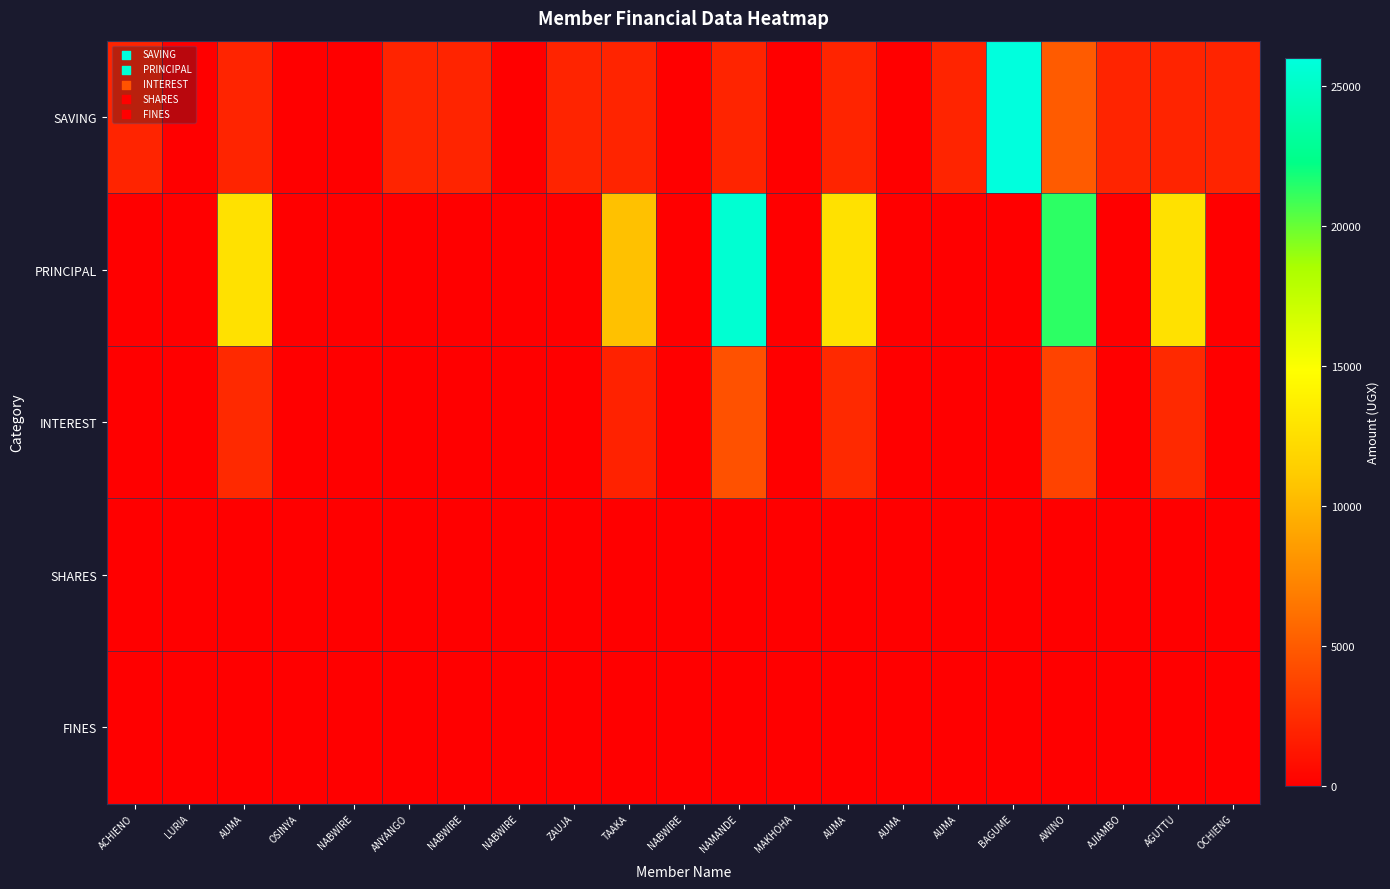

Which has a higher value, AGUTTU or BAGUME?

BAGUME